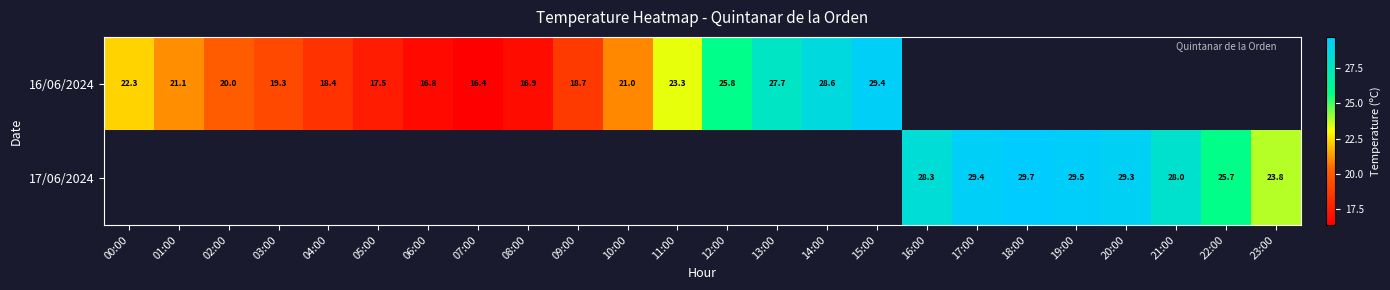

The value of 17/06/2024 at 19:00 is 18.5. True or false?

False